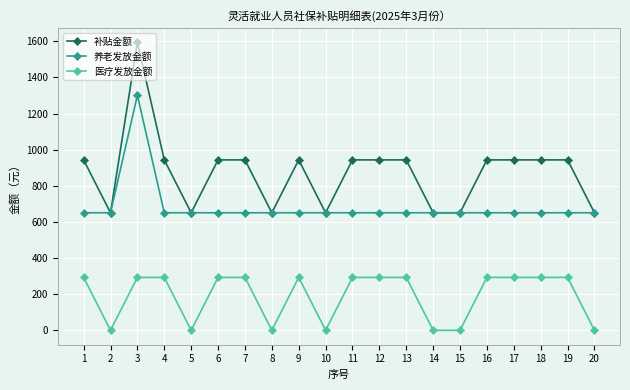

Which series has the largest range (max minus min)?

补贴金额